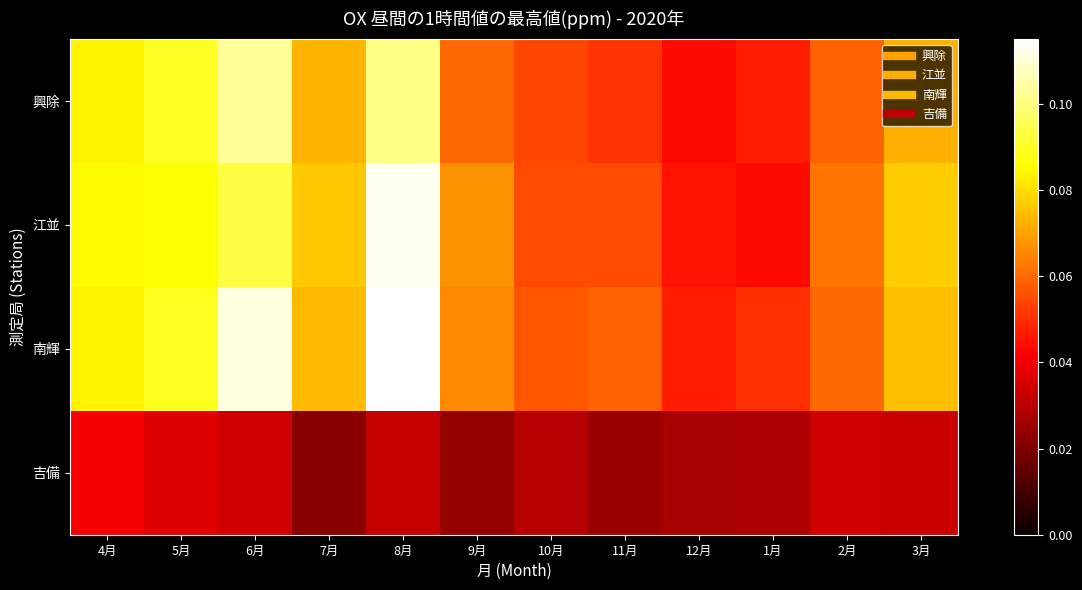

Reading left to right, extract all data points from this chart.

興除: 4月=0.1	5月=0.1	6月=0.1	7月=0.1	8月=0.1	9月=0.1	10月=0.1	11月=0.1	12月=0.0	1月=0.0	2月=0.1	3月=0.1
江並: 4月=0.1	5月=0.1	6月=0.1	7月=0.1	8月=0.1	9月=0.1	10月=0.1	11月=0.1	12月=0.0	1月=0.0	2月=0.1	3月=0.1
南輝: 4月=0.1	5月=0.1	6月=0.1	7月=0.1	8月=0.1	9月=0.1	10月=0.1	11月=0.1	12月=0.0	1月=0.1	2月=0.1	3月=0.1
吉備: 4月=0.0	5月=0.0	6月=0.0	7月=0.0	8月=0.0	9月=0.0	10月=0.0	11月=0.0	12月=0.0	1月=0.0	2月=0.0	3月=0.0